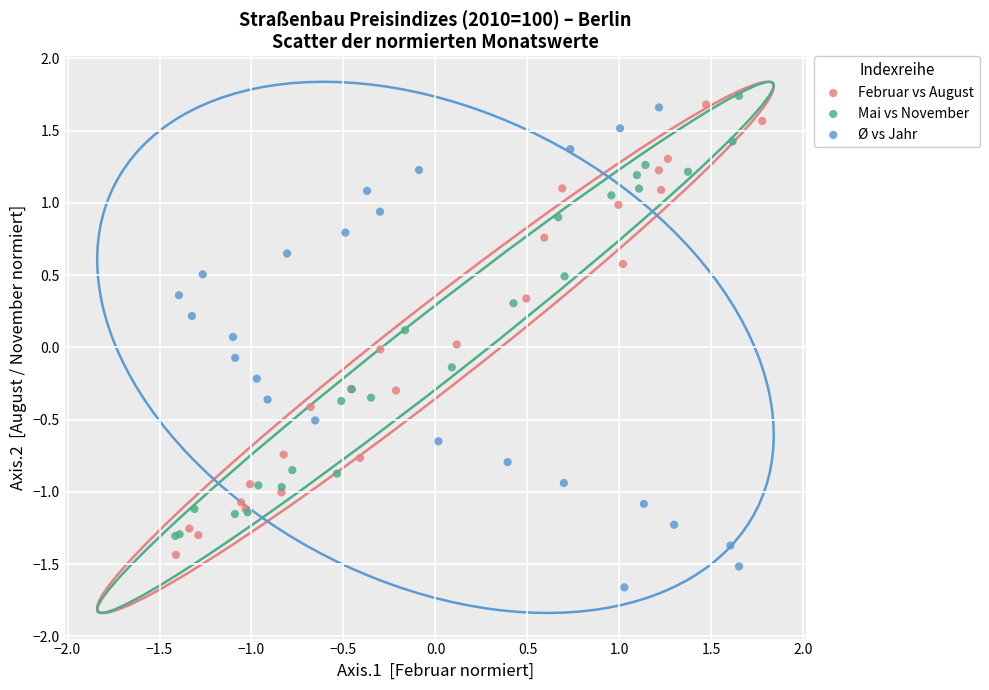

Which series contains the lowest Y value?

Ø vs Jahr